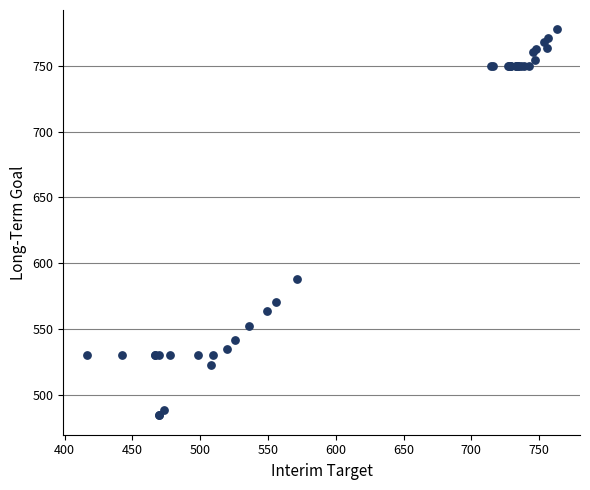

What Y value in the scatter plot is closest to 631?

587.7